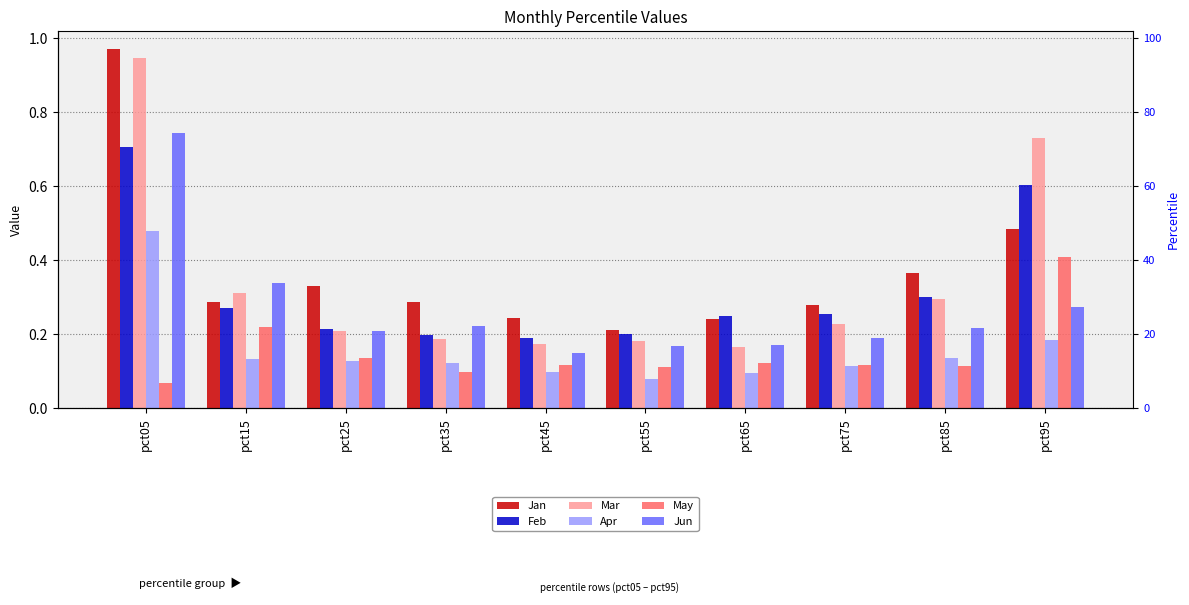

Which series has the largest range (max minus min)?

Mar